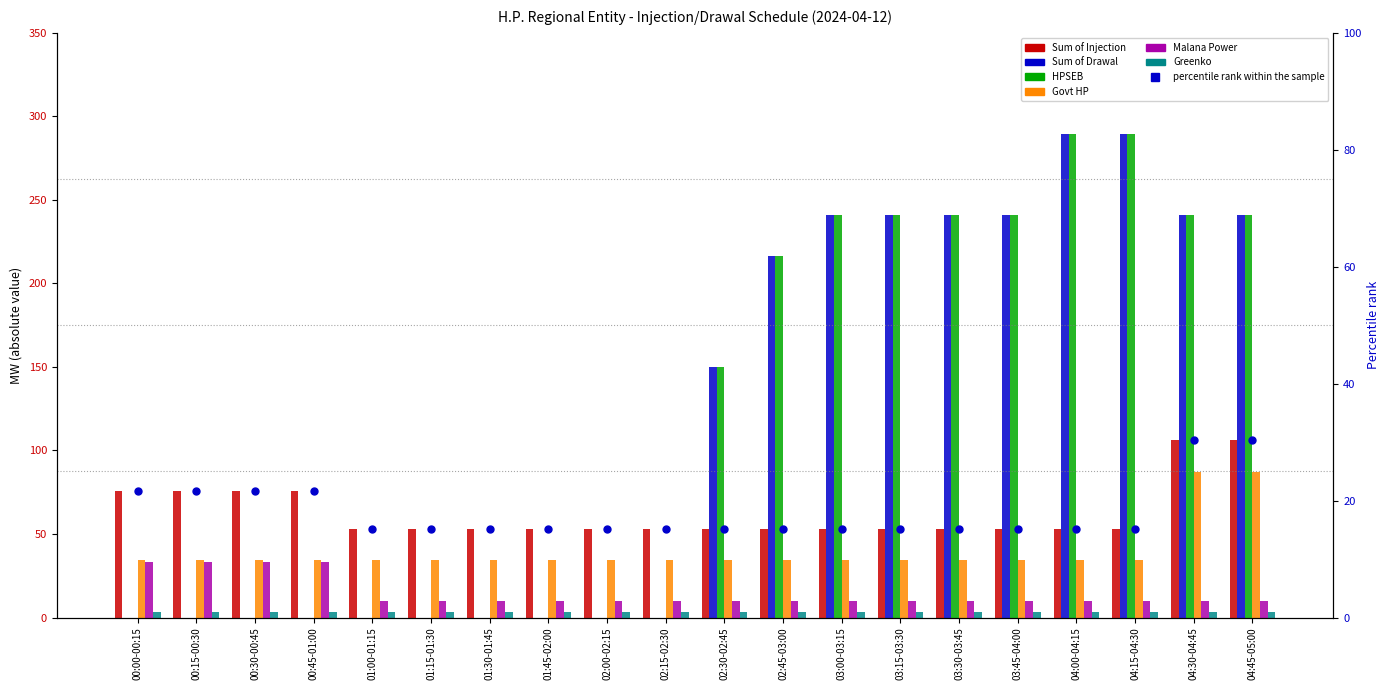

Which series reaches the maximum Y coordinate?

Sum of Drawal